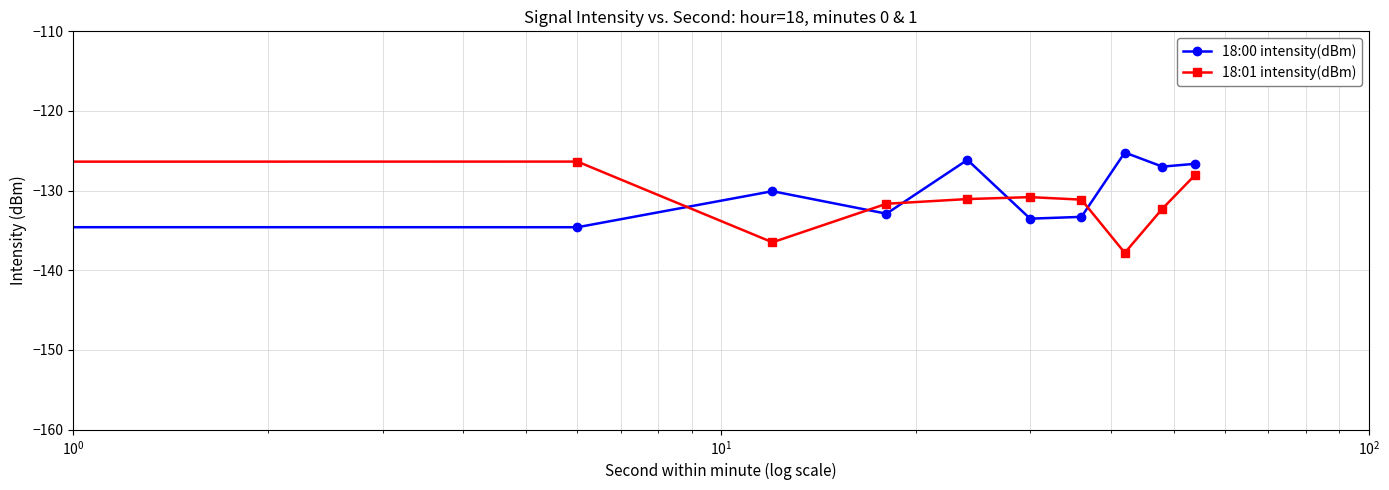

True or false: 18:00 intensity(dBm) has more than 2 interior local peaks.

True